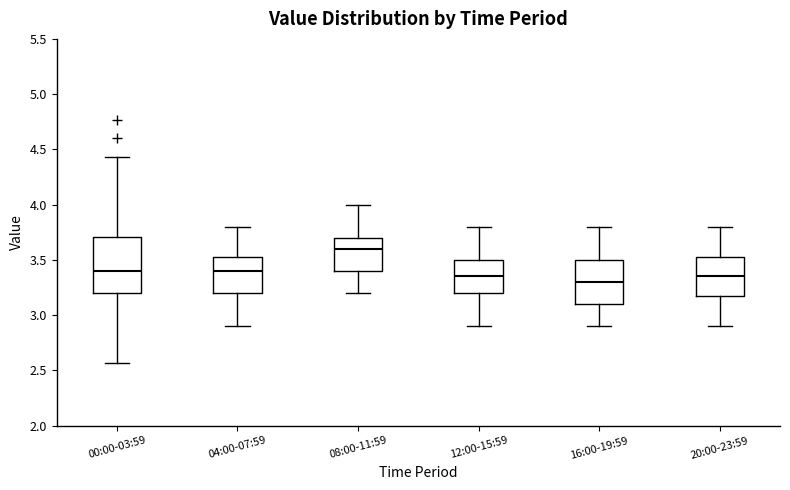

Comparing the boxes themselves (not the whiskers), which one is the tallest?

00:00-03:59